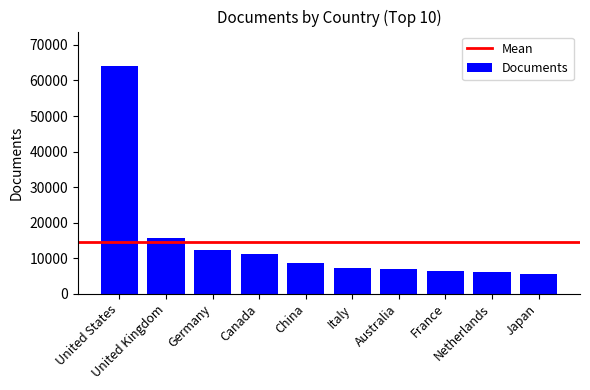

Which has a higher value, China or United Kingdom?

United Kingdom